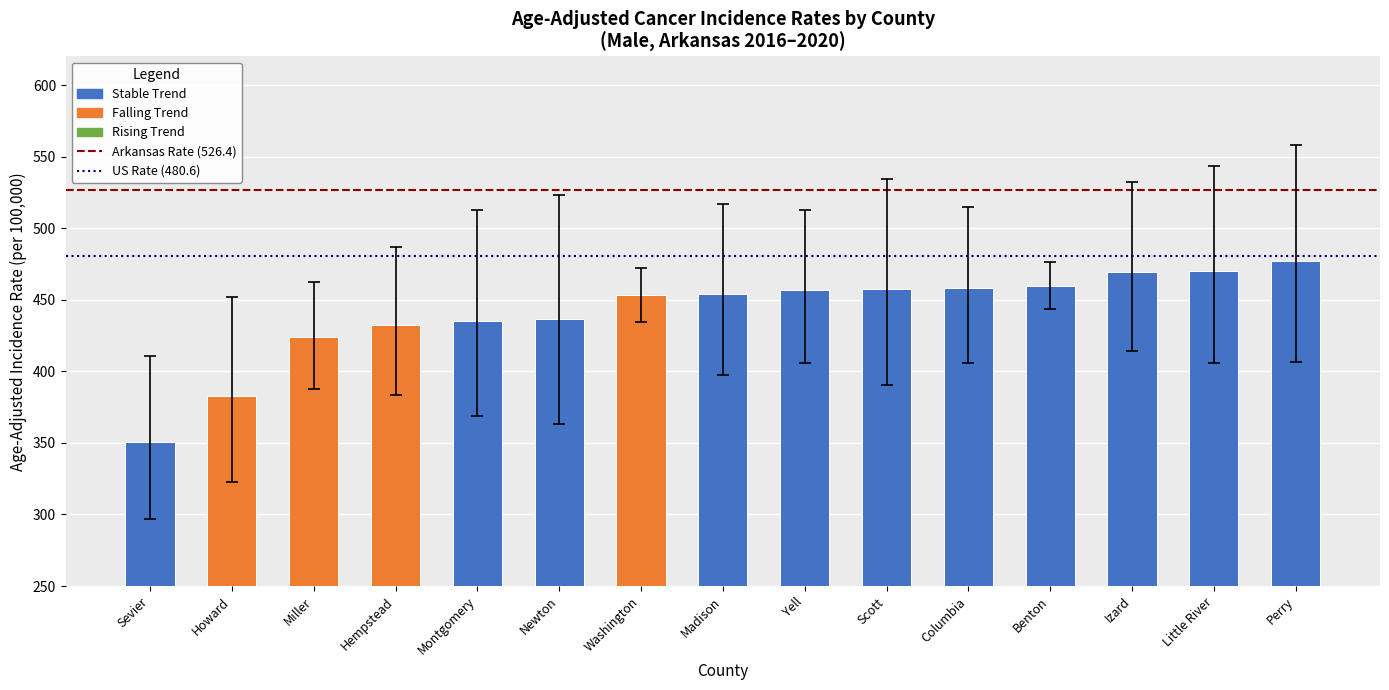

Are the bars horizontal?

No